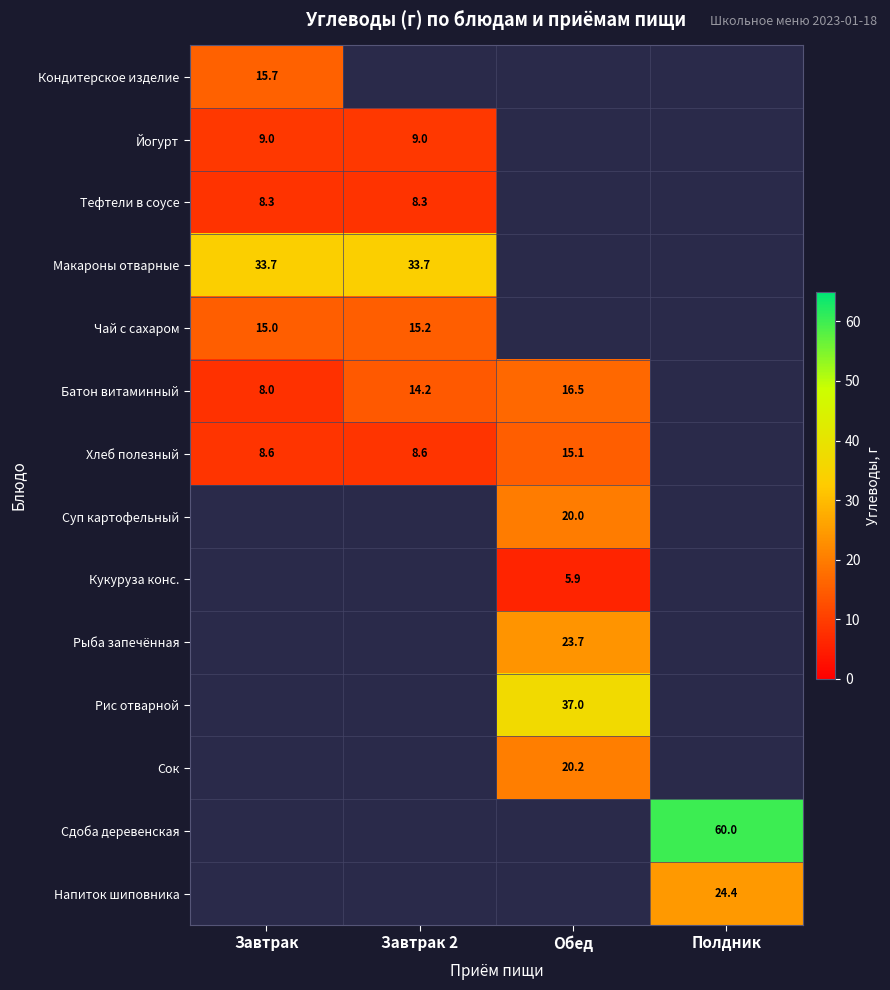

How many categories are shown in the chart?

4